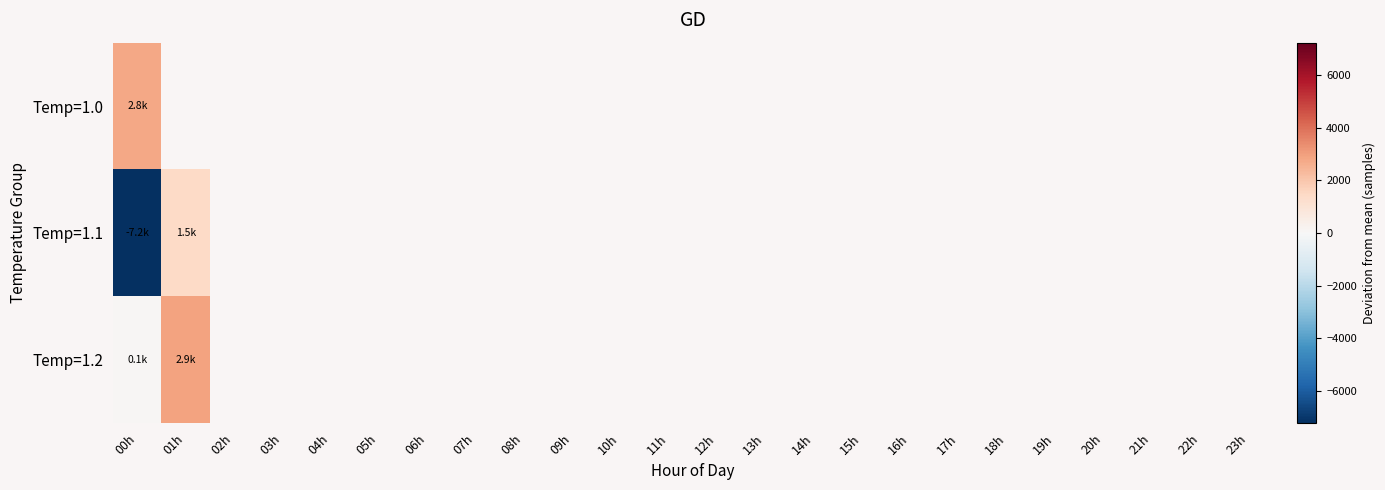

At which category does the chart reach its minimum across all series?

00h